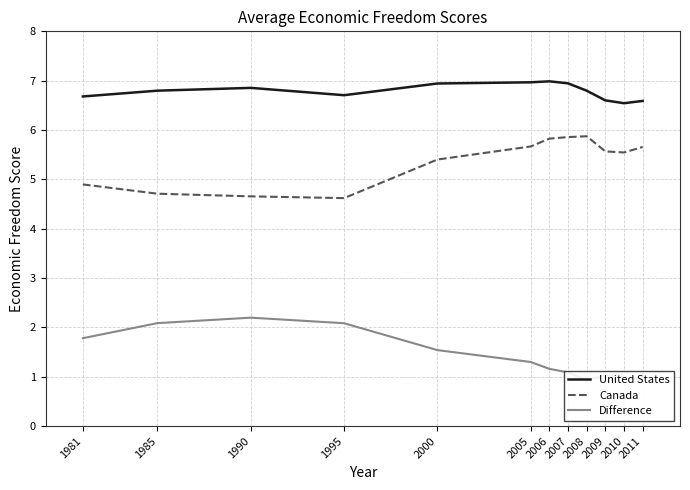

At 1990, list the series in order from largest to smallest.

United States, Canada, Difference